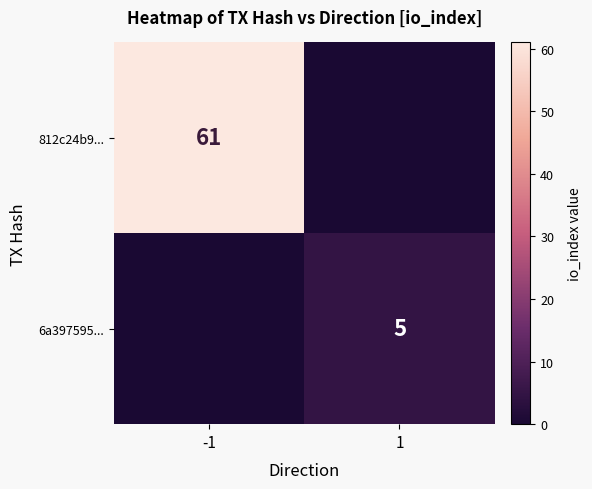

Rank the series at 1 from lowest to highest value.

812c24b9..., 6a397595...